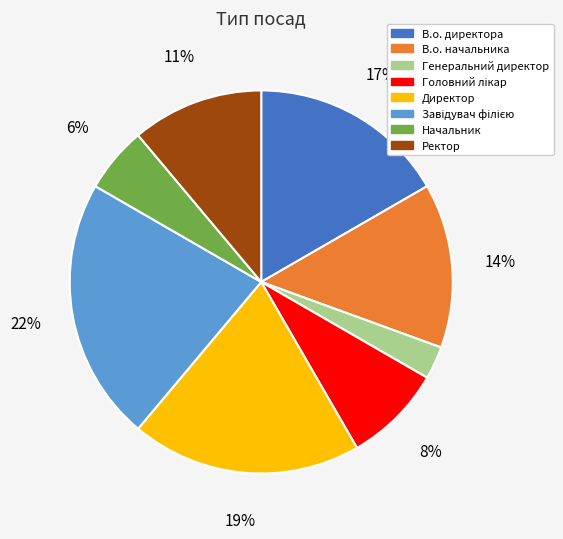

To the nearest percent, what is the difference between the Генеральний директор and Начальник slice percentages?

3%